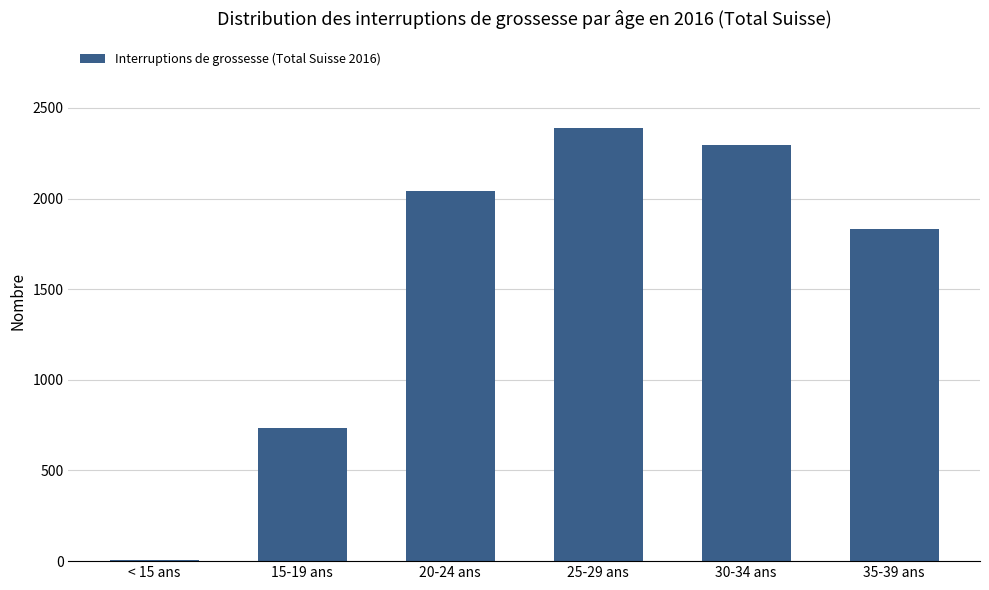

At which label is the value closest to 1198?

15-19 ans